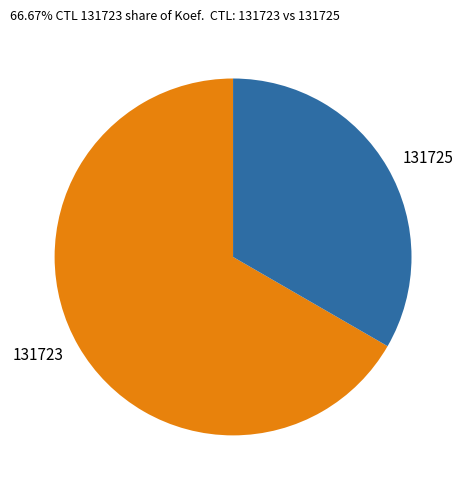

The 131725 slice represents 33% of the pie. True or false?

True